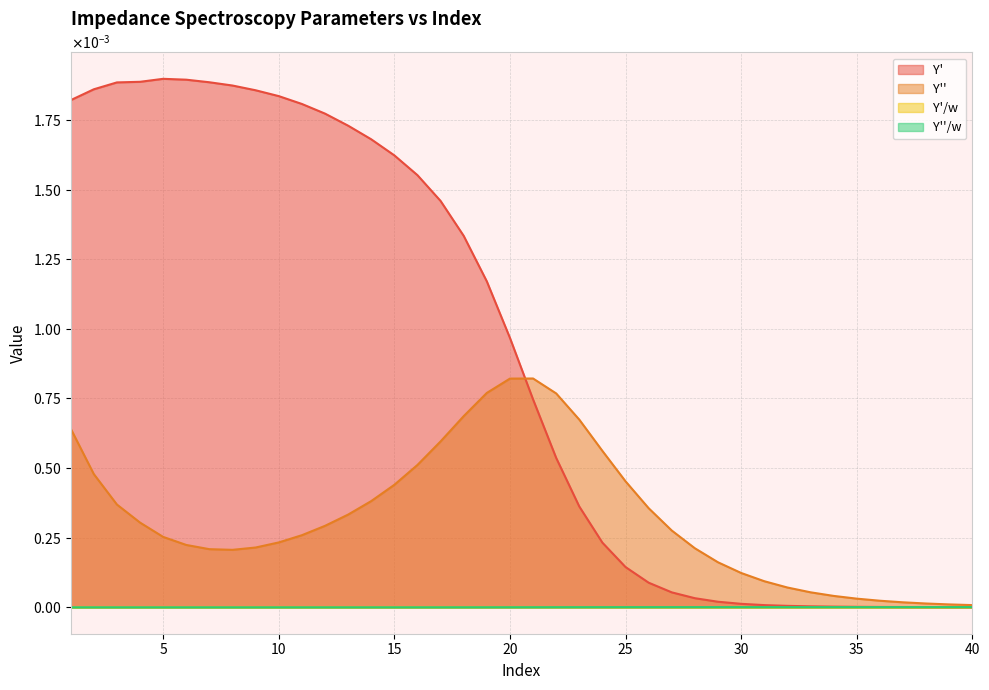

True or false: Y'' and Y''/w intersect in this chart.

False